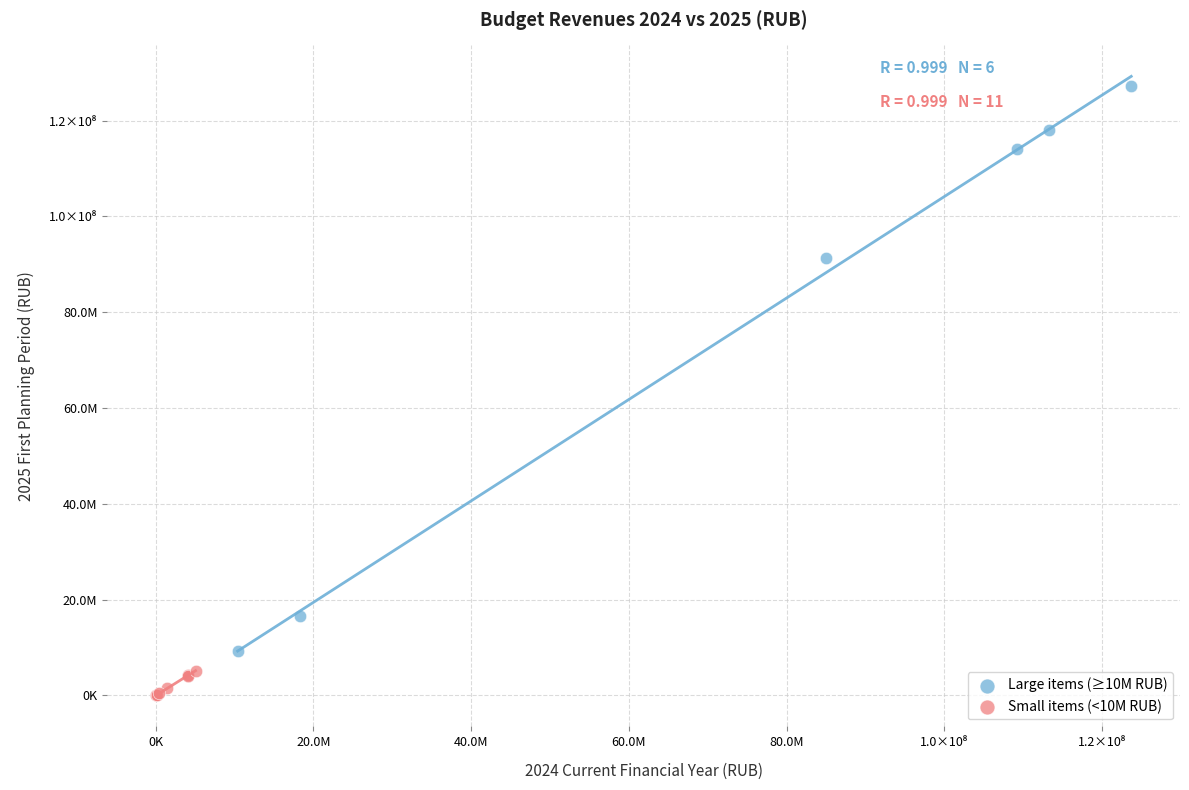

Which series reaches the maximum Y coordinate?

Large items (≥10M RUB)